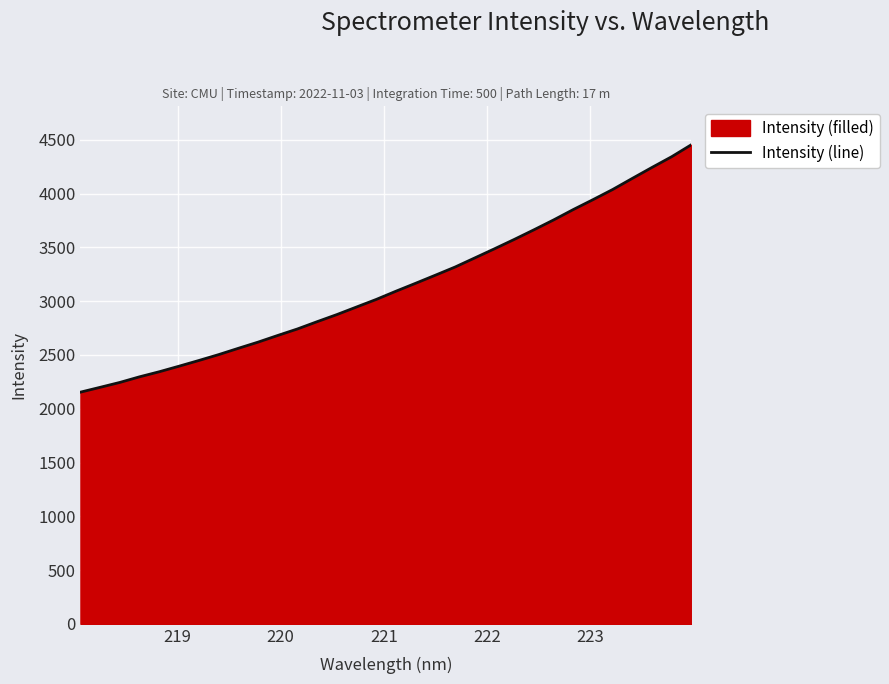

True or false: the data has more than 1 interior local peaks.

False